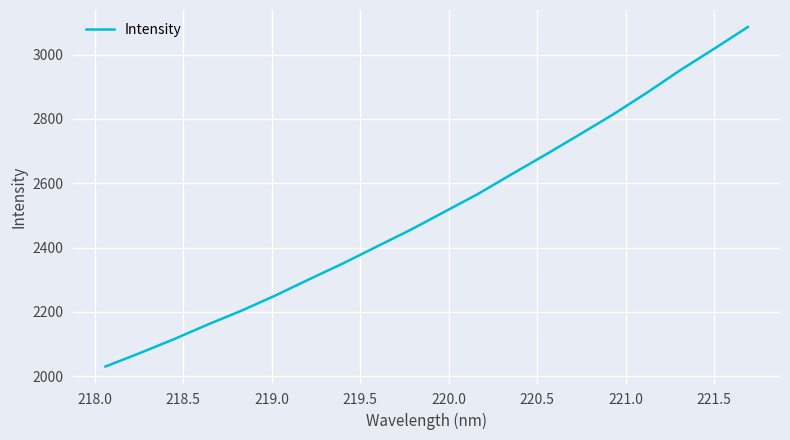

What is the maximum value shown in the chart?

3086.1